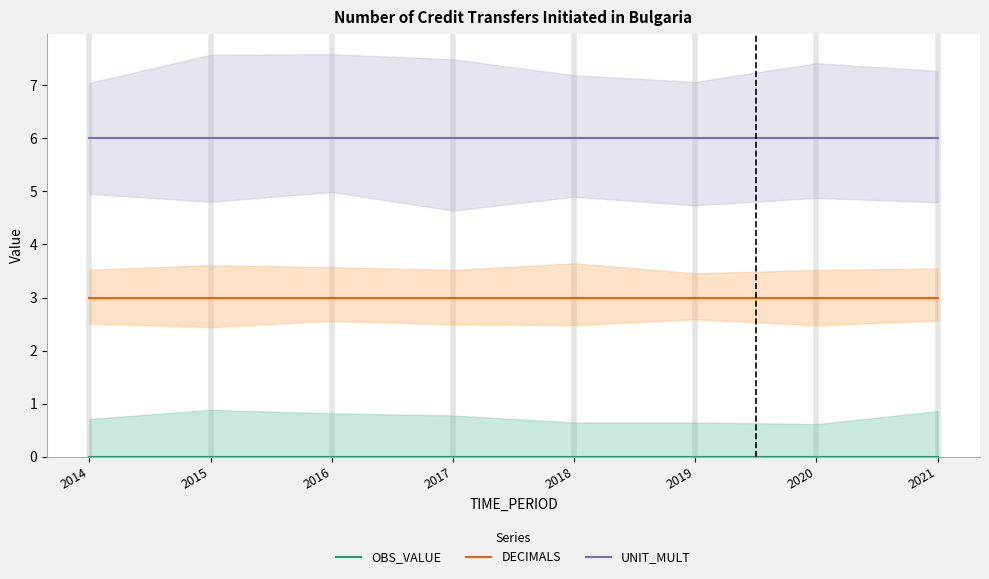

What is the difference between the highest and lowest values at 2015?

6